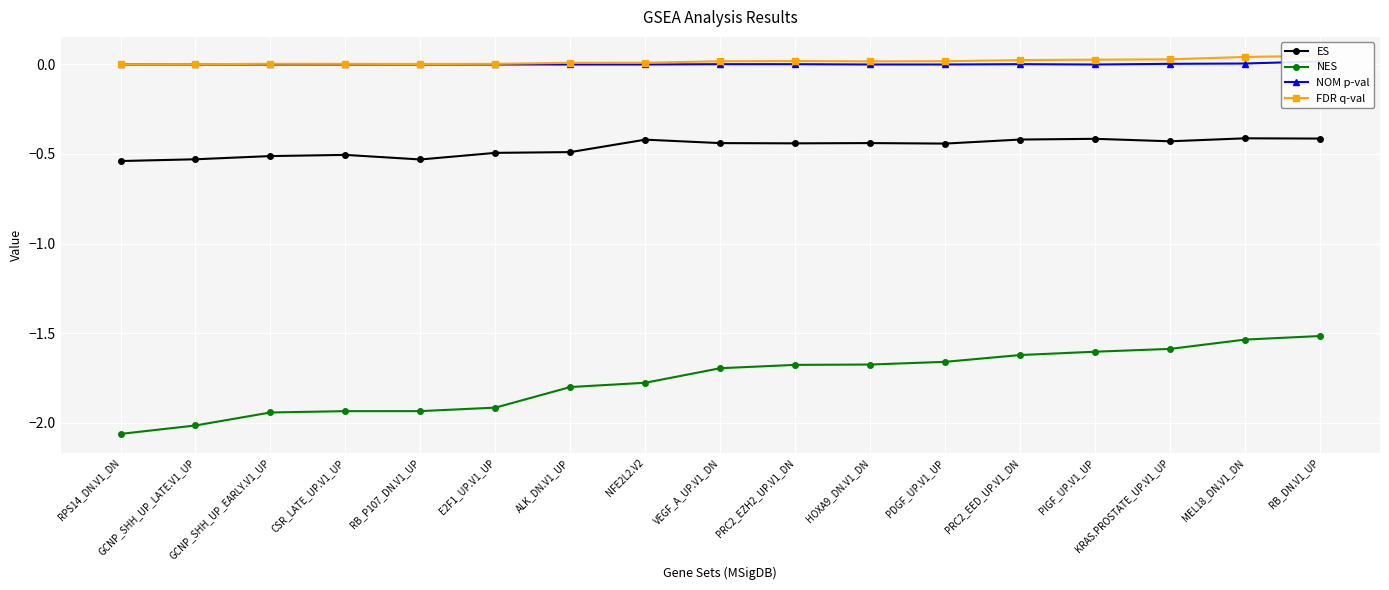

How many lines are shown in the chart?

4